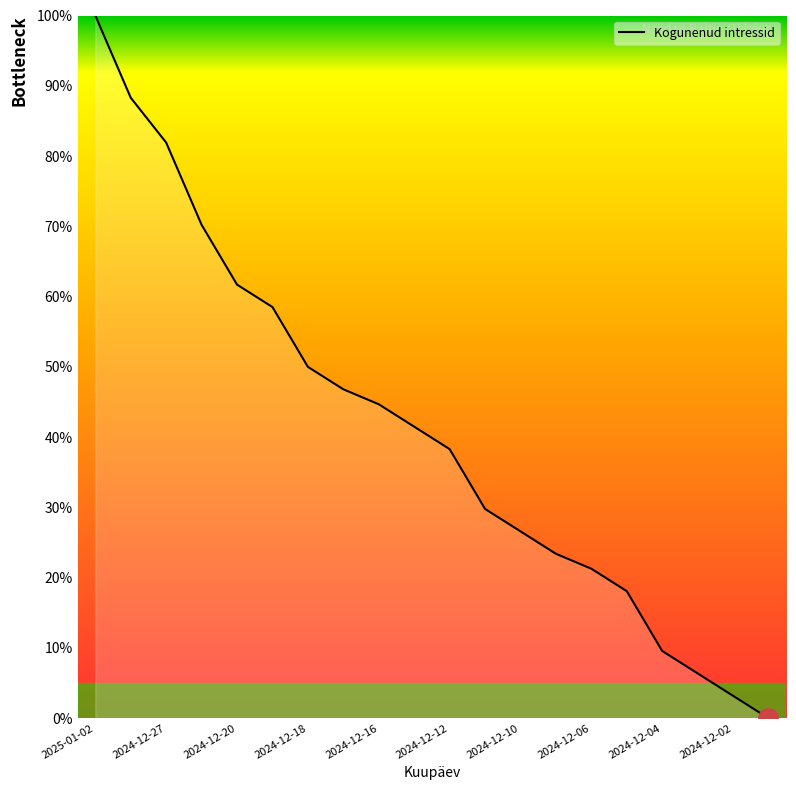

What is the greatest value displayed?

100.0